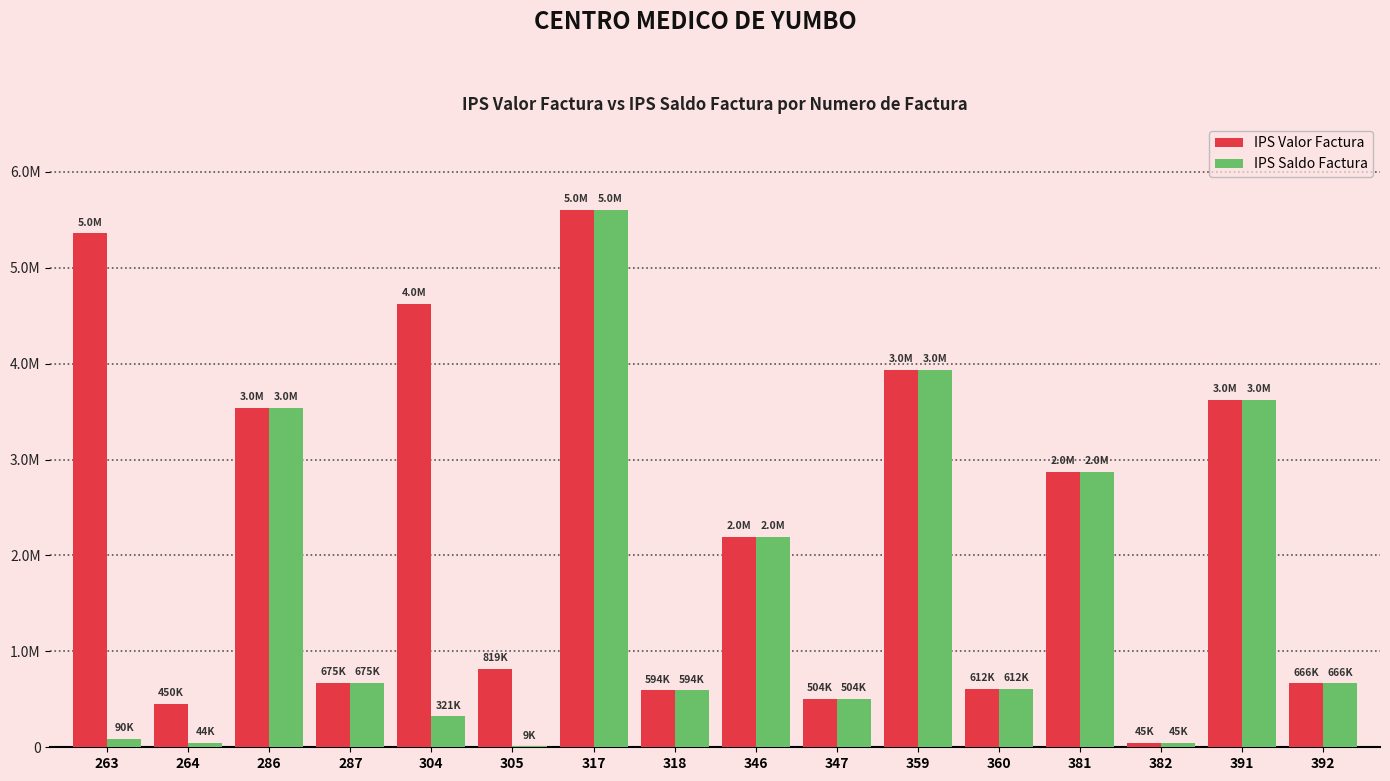

Reading right to left, what are all the values shown in this chart?

IPS Valor Factura: 666000	3618500	45000	2870500	612000	3938500	504000	2190500	594000	5607300	819000	4625200	675000	3538200	450000	5359650
IPS Saldo Factura: 666000	3618500	45000	2870500	612000	3938500	504000	2190500	594000	5607300	9000	321200	675000	3538200	44100	90000